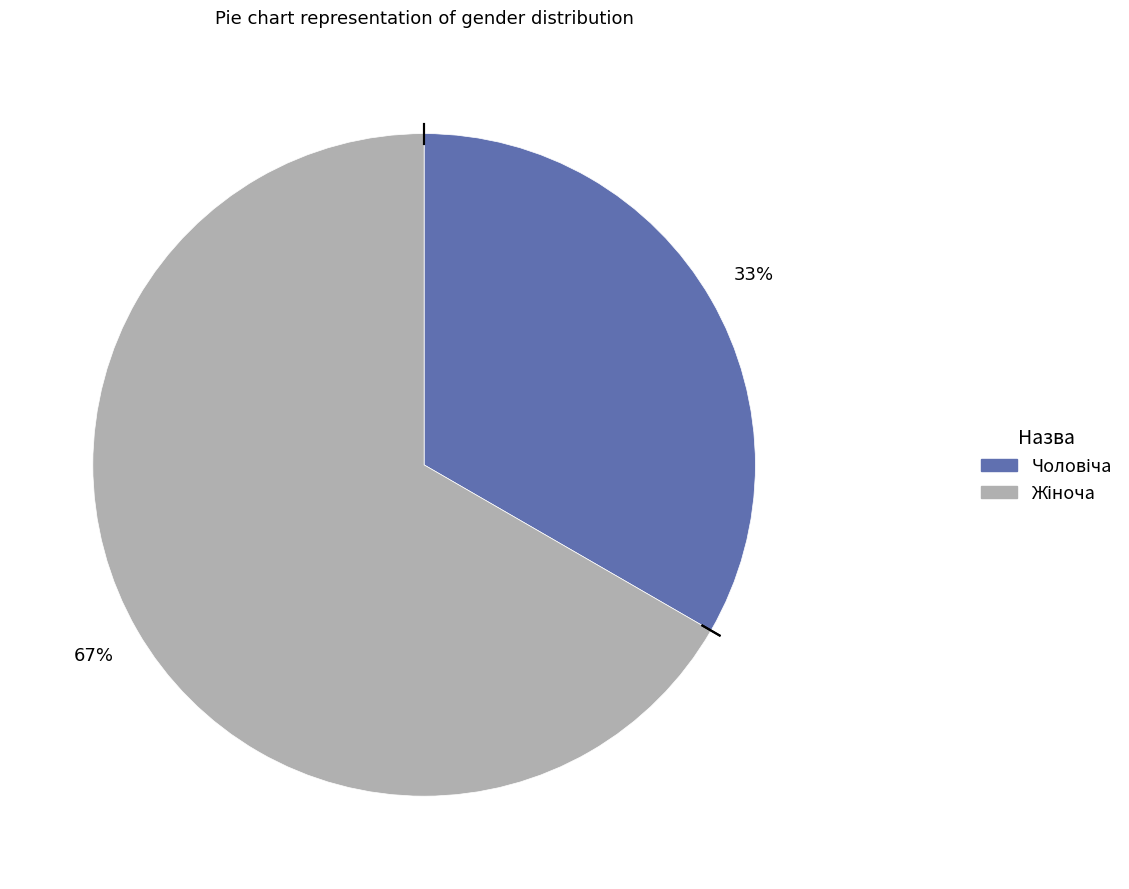

To the nearest percent, what is the average slice percentage?

50%